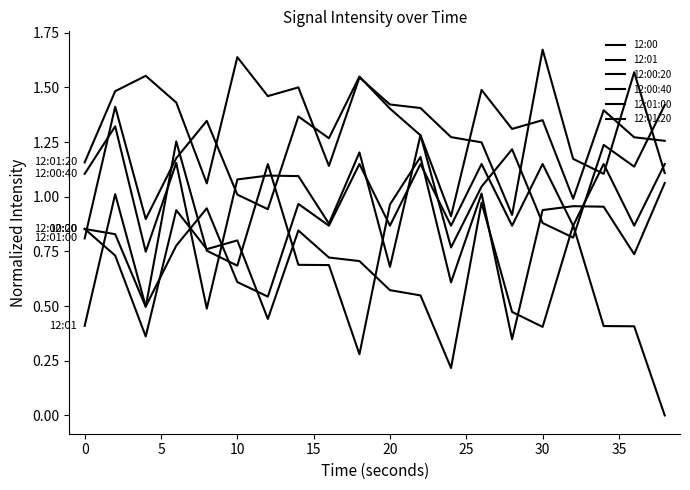

Does the chart display data point markers on the line(s)?

No